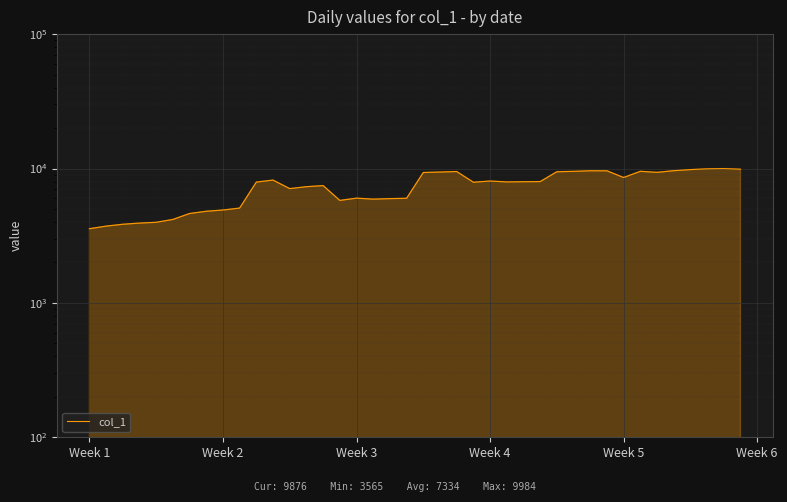

What is the maximum value shown in the chart?

9984